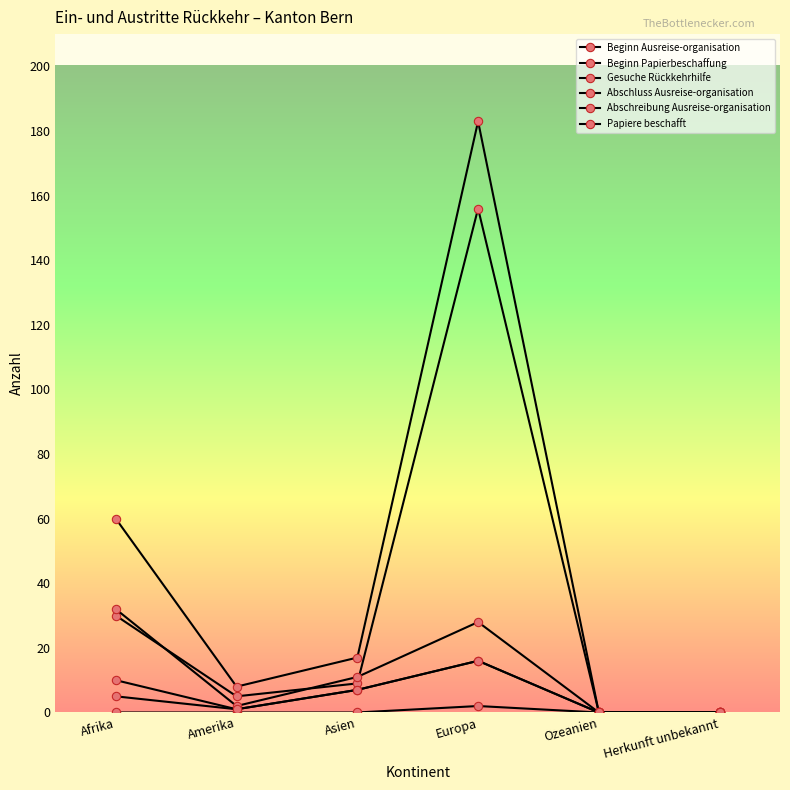

How many distinct data groups are displayed?

6